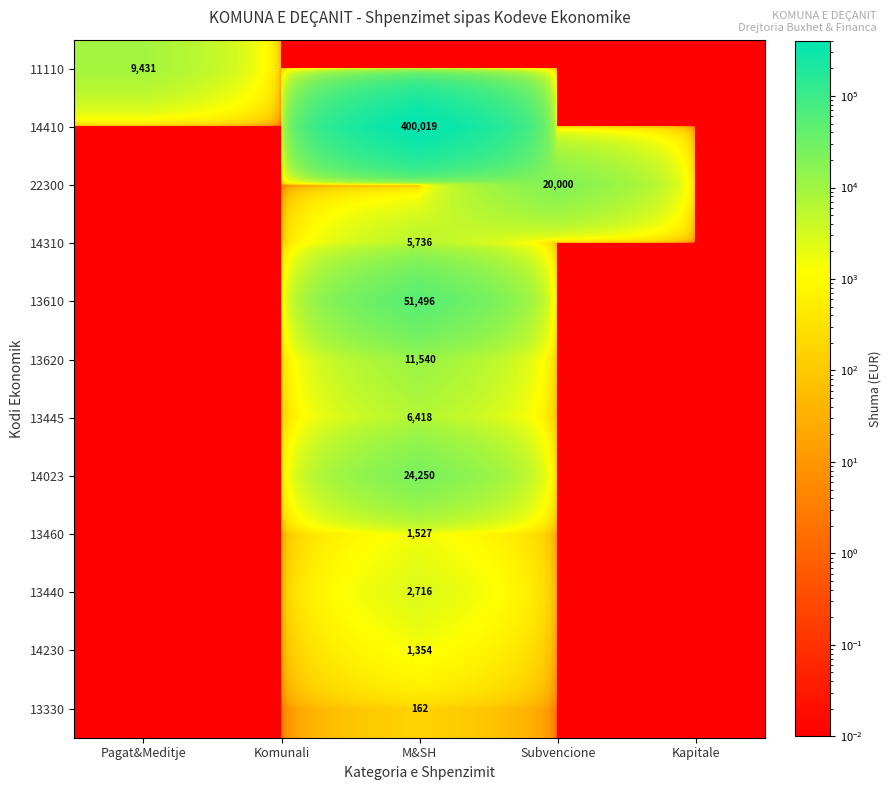

How many series are shown in this chart?

12